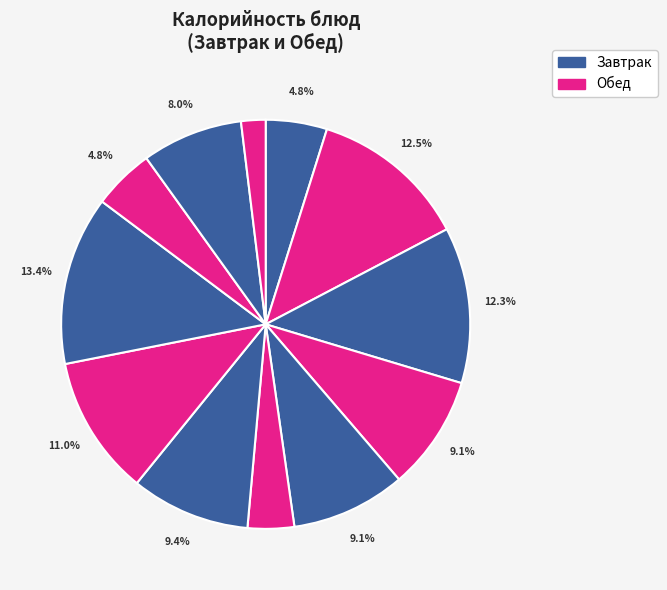

How many segments does this pie chart have?

12